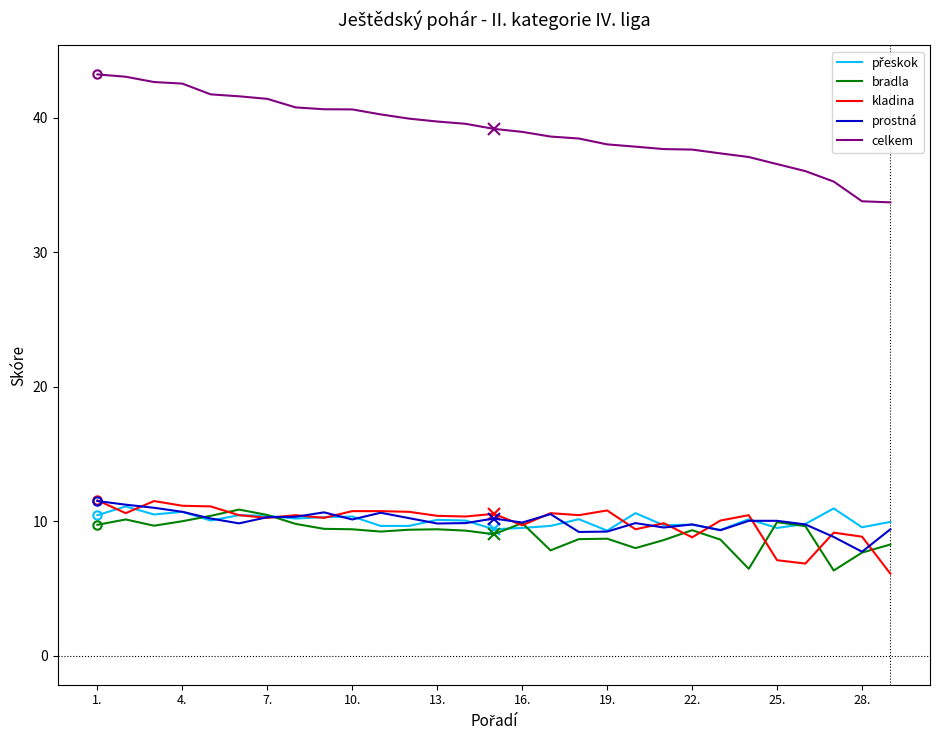

What is the greatest value displayed?

43.2